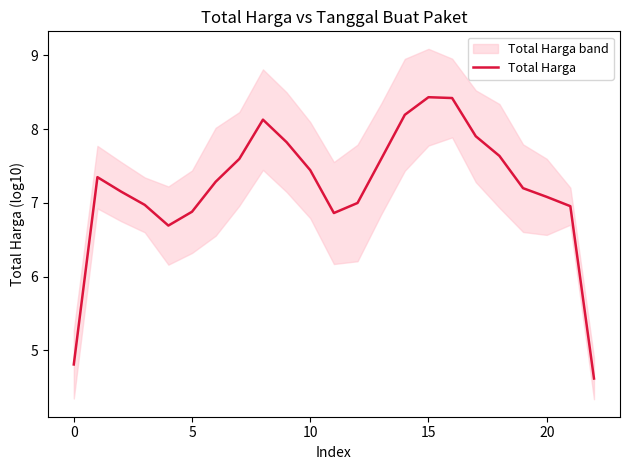

What is the difference between the maximum and minimum values?

3.8